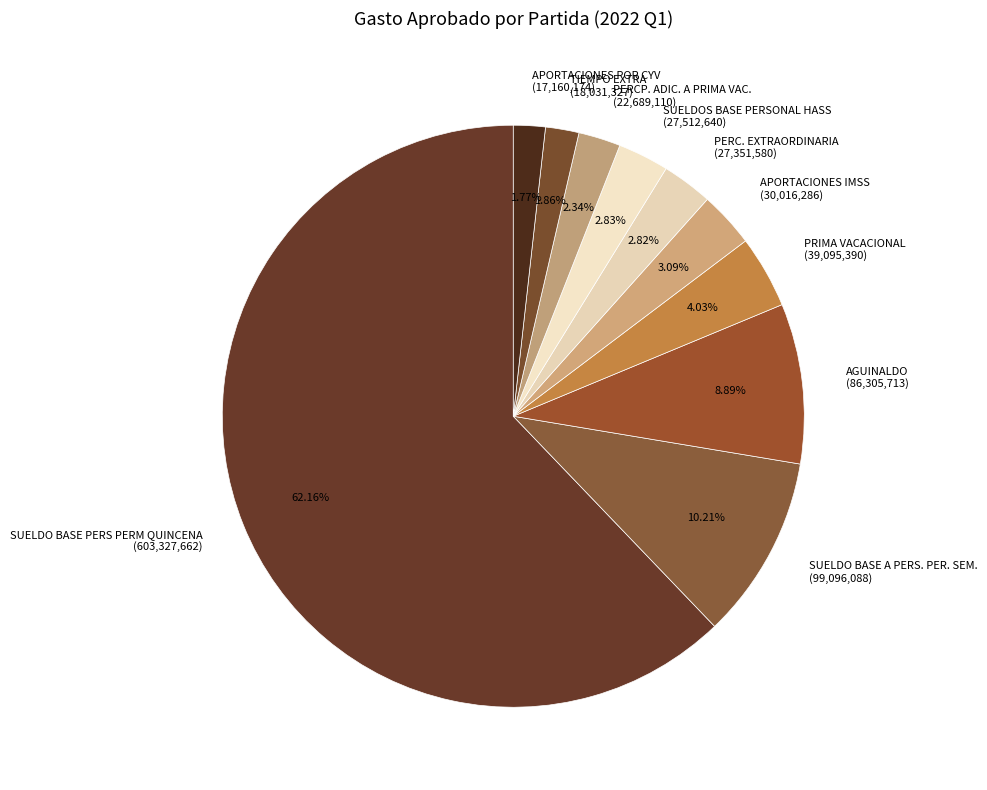

Do APORTACIONES IMSS and AGUINALDO together represent more than half of the pie?

No